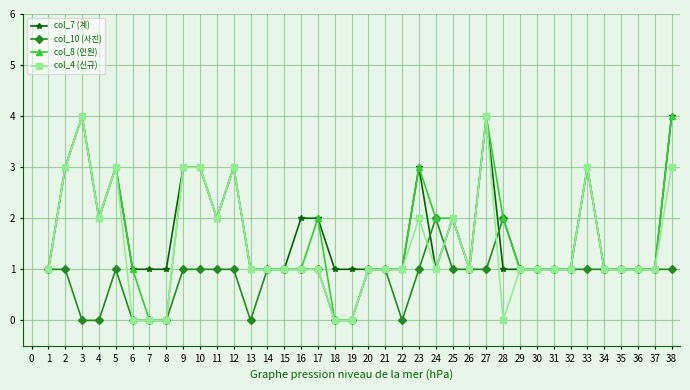

At which category does col_8 (인원) reach its first local valley?

4